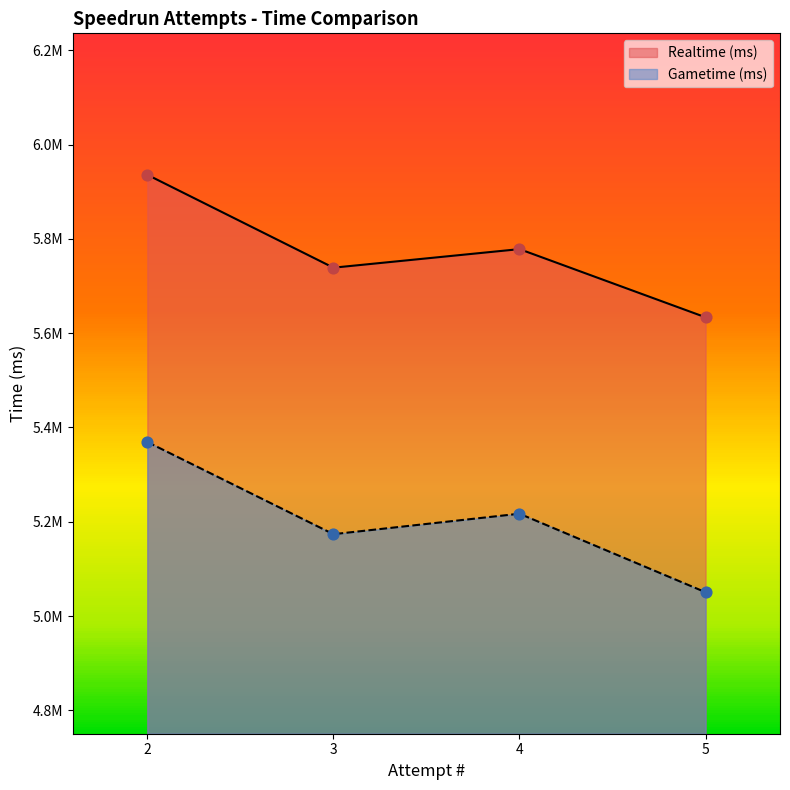

Which series has the largest total across all categories?

Realtime (ms)